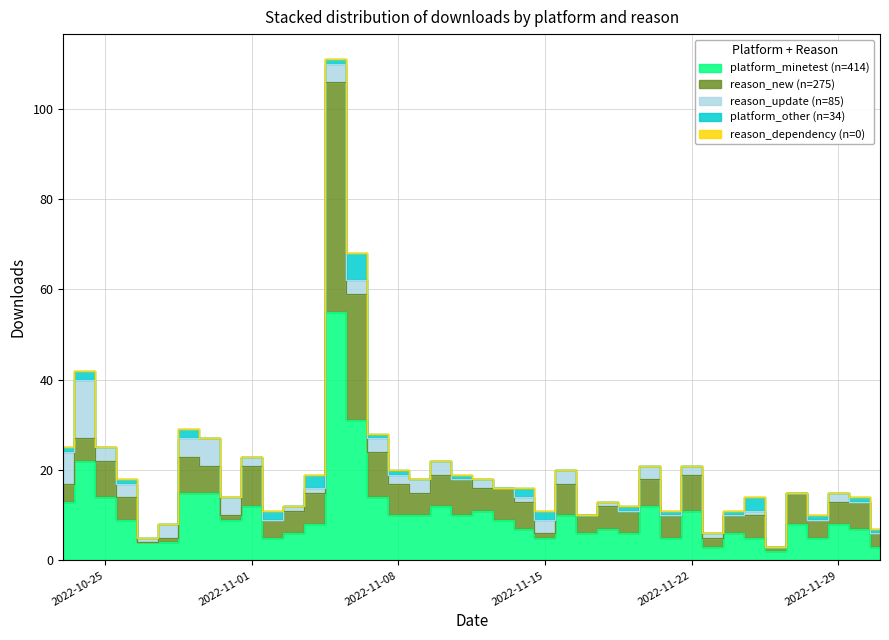

Which has a higher value, 2022-11-11 or 2022-11-27?

2022-11-11